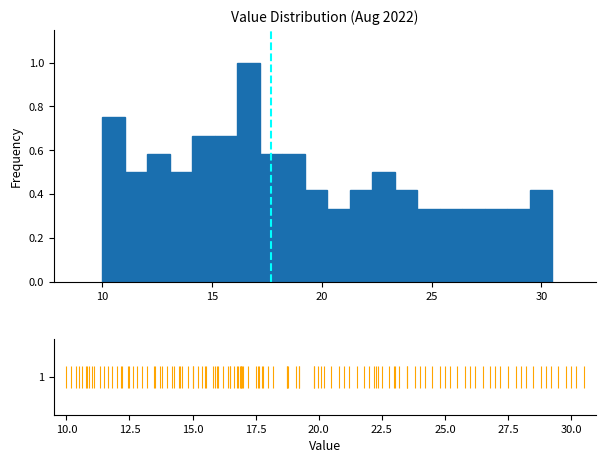

Read against the x-axis, roughly where is the centre of the tallest bar?

16.5